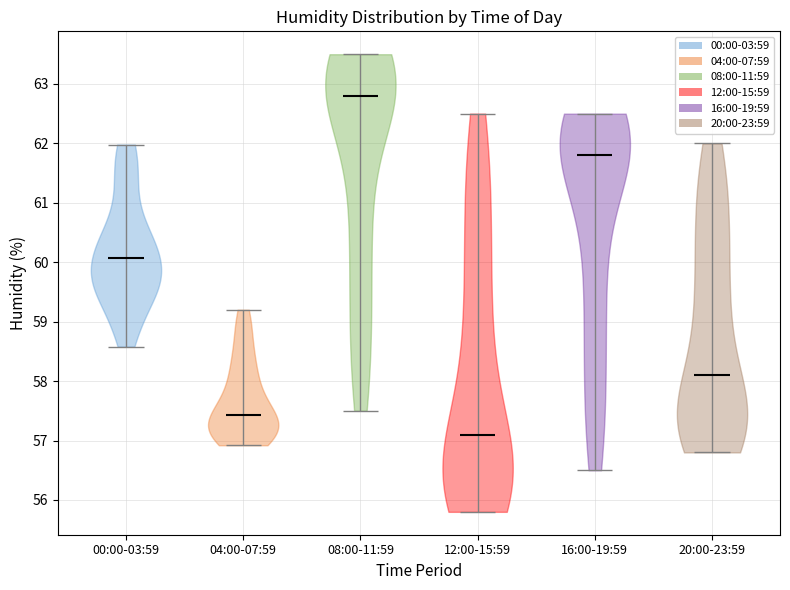

Reading left to right, read every violin against the y-axis: where its median line is, and the lowest and highest points it reaches. The values are not printed on the chart, so give them approximately, as read against the axis.

00:00-03:59: median line 60.1, lowest point 58.6, highest point 62.0
04:00-07:59: median line 57.4, lowest point 56.9, highest point 59.2
08:00-11:59: median line 62.8, lowest point 57.5, highest point 63.5
12:00-15:59: median line 57.1, lowest point 55.8, highest point 62.5
16:00-19:59: median line 61.8, lowest point 56.5, highest point 62.5
20:00-23:59: median line 58.1, lowest point 56.8, highest point 62.0